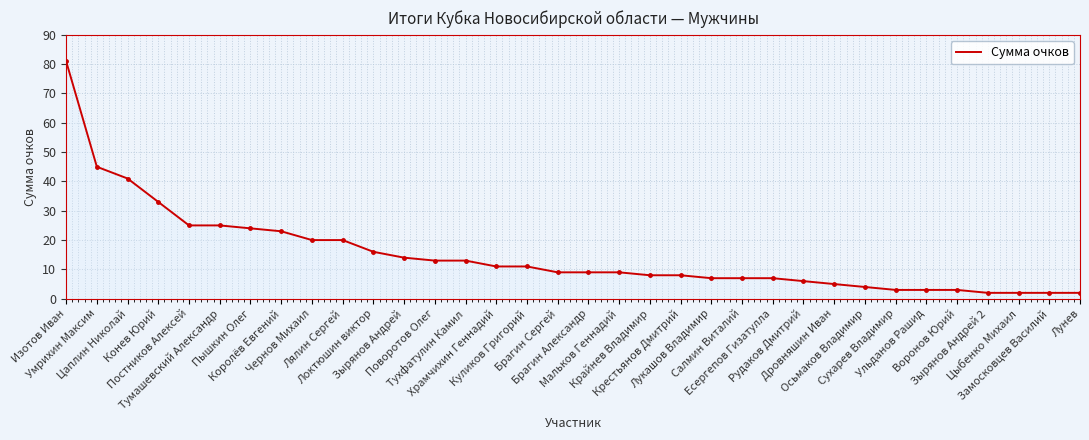

What is the greatest value displayed?

81